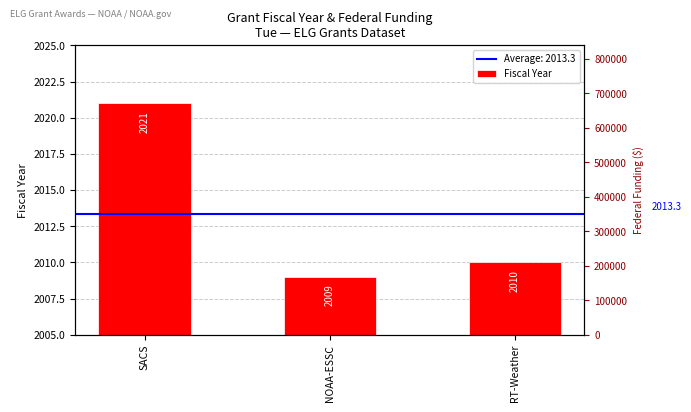

At which category does the chart reach its minimum across all series?

NOAA-ESSC